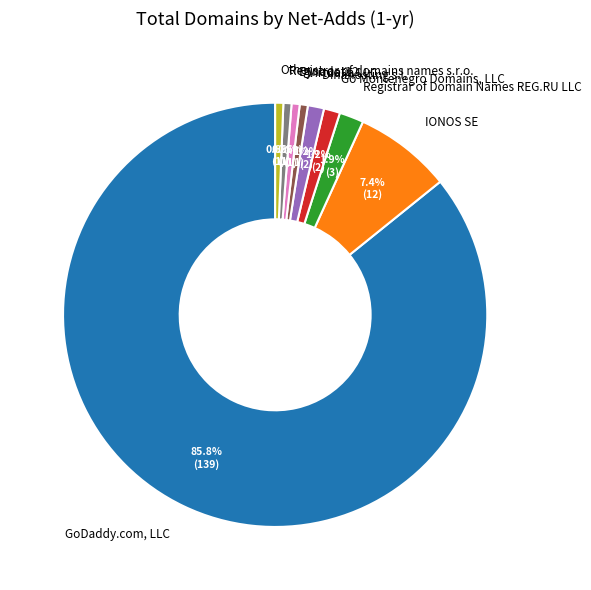

Between Dinahosting s.l. and Registrar of domains names s.r.o., which is larger?

Dinahosting s.l.